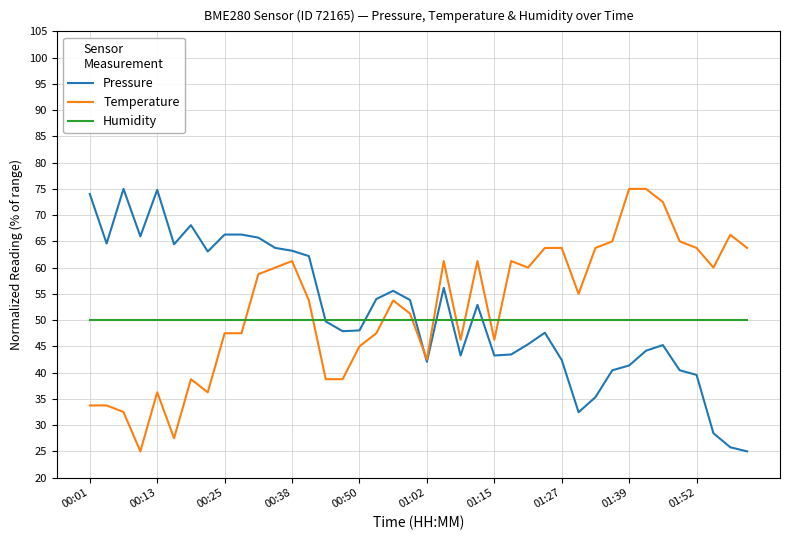

True or false: Humidity and Pressure cross at least once.

True